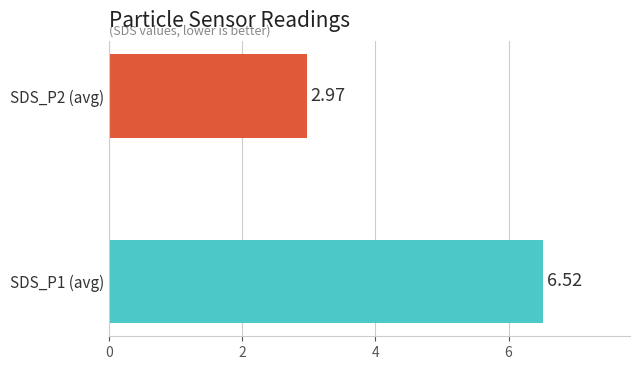

What is the sum of all values?

9.5